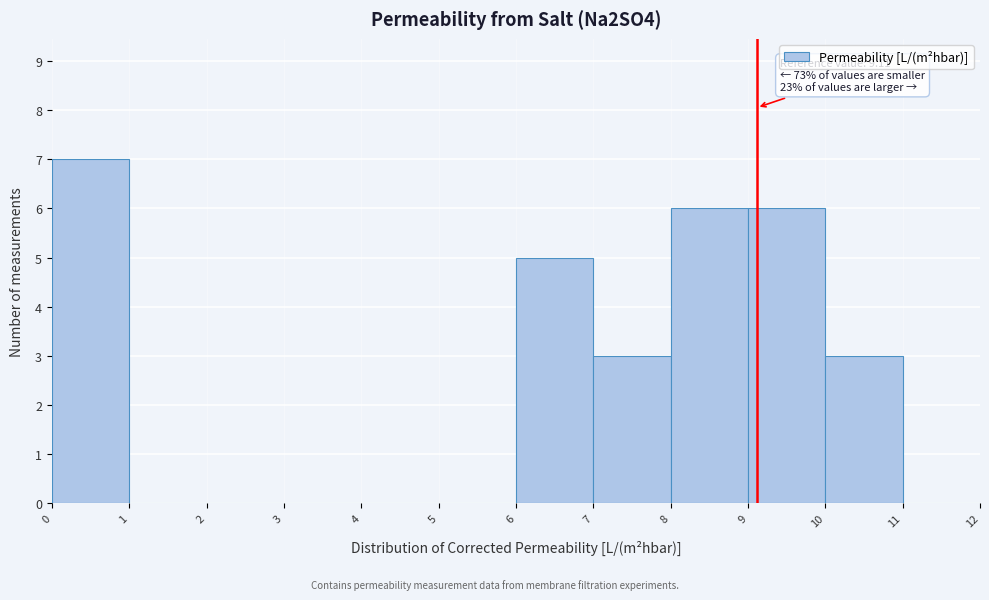

Over which range of the x-axis is the bar tallest?

0 to 1